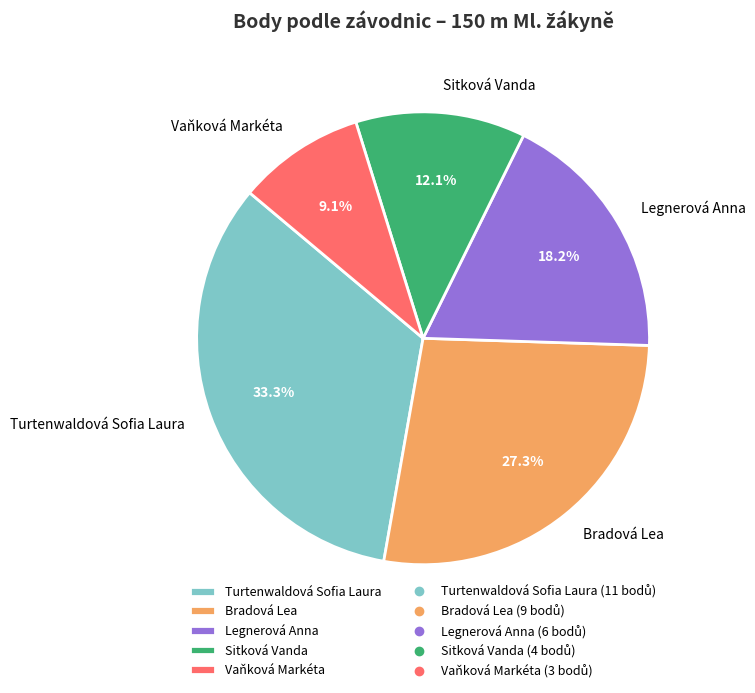

The Bradová Lea slice represents 34% of the pie. True or false?

False